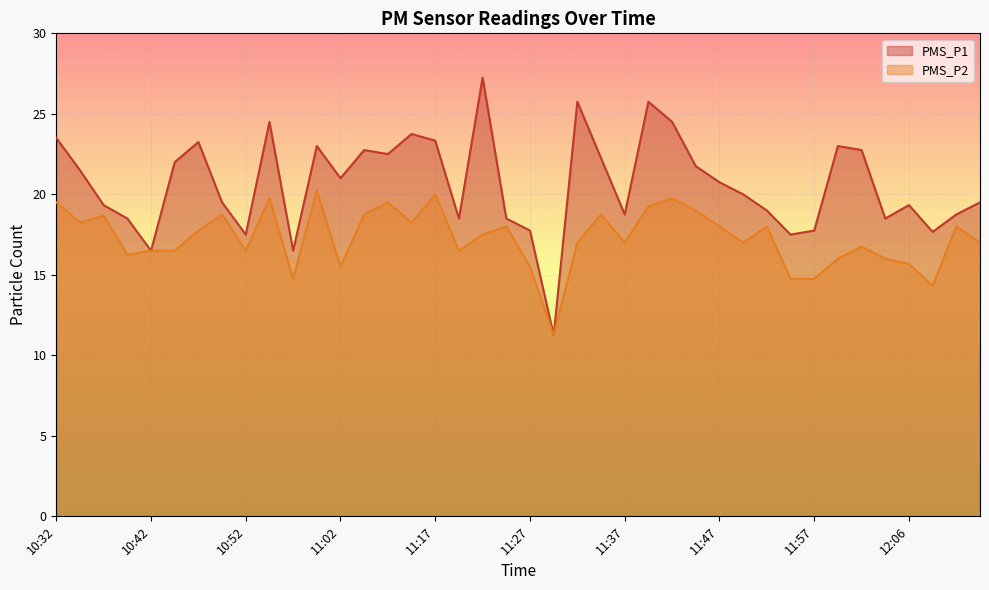

Which series has the largest total across all categories?

PMS_P1